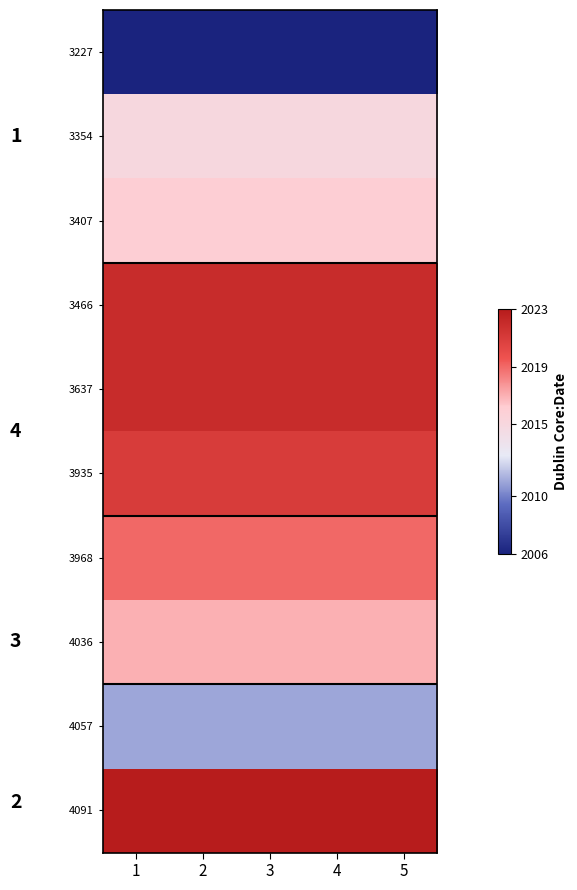

What is the difference between the highest and lowest values at 2?

17